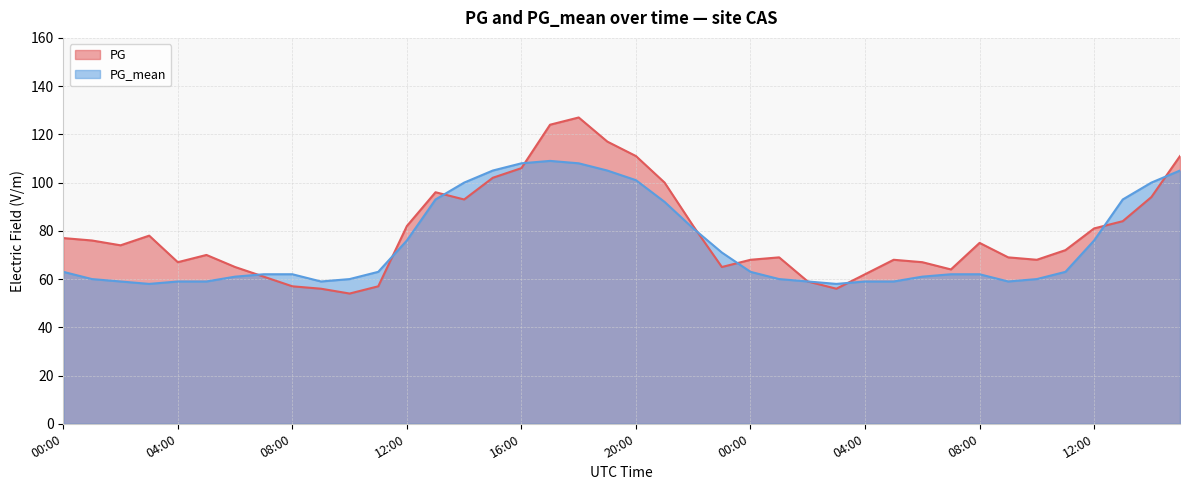

True or false: PG_mean and PG cross at least once.

True